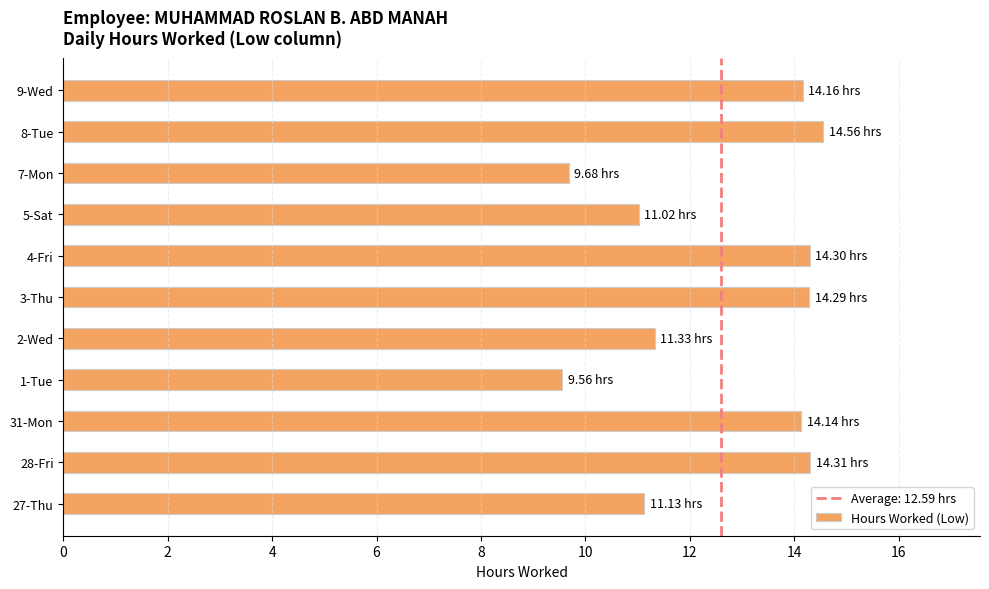

Are the bars grouped side by side (vs. stacked)?

No